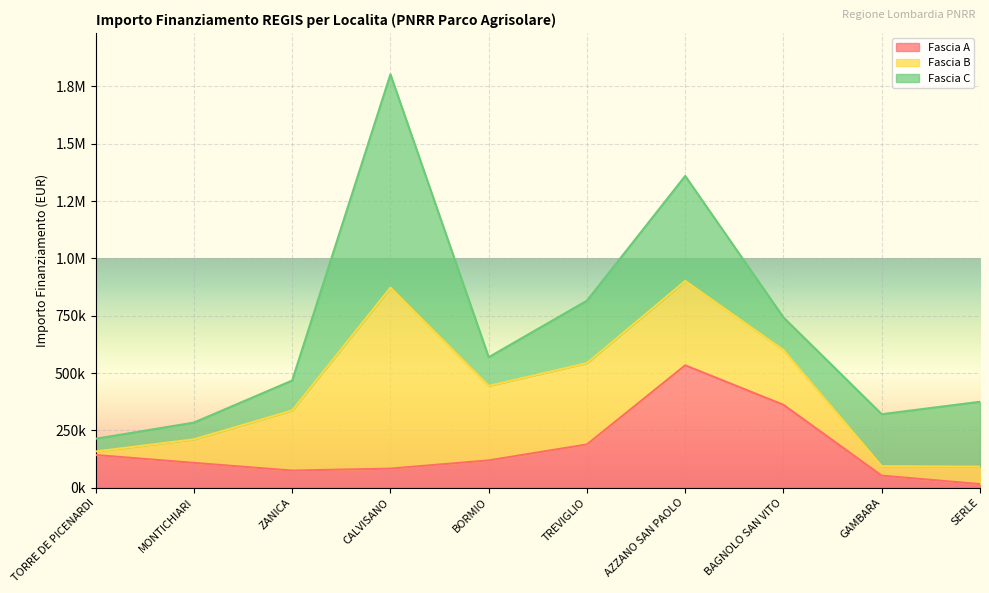

At how many categories does at least one series exceed 814339?

1